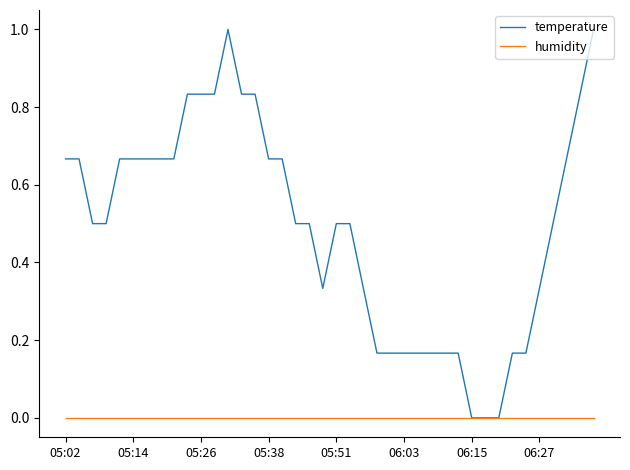

How many distinct data groups are displayed?

2